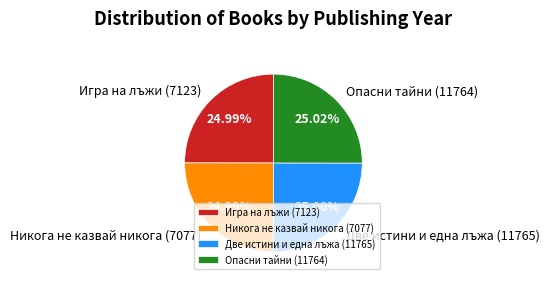

Approximately how many times larger is the value at Две истини и една лъжа (11765) compared to Опасни тайни (11764)?

1.0